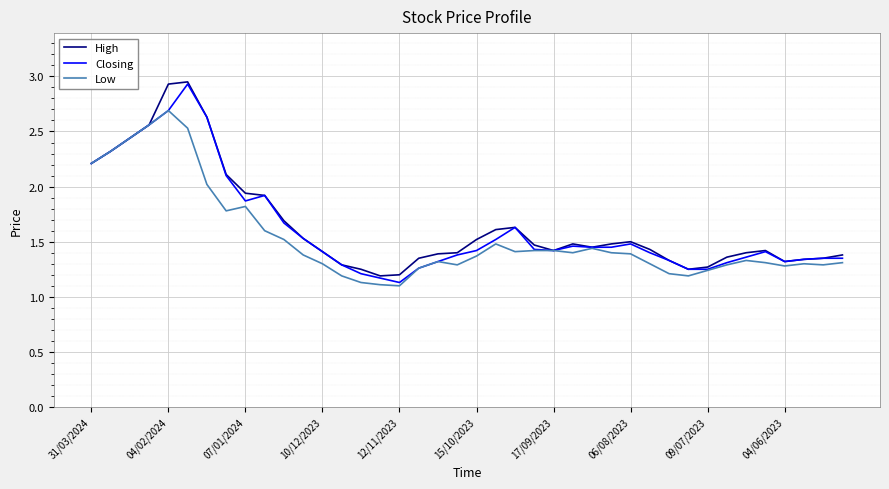

The value of Low at 17/09/2023 is 2.2. True or false?

False